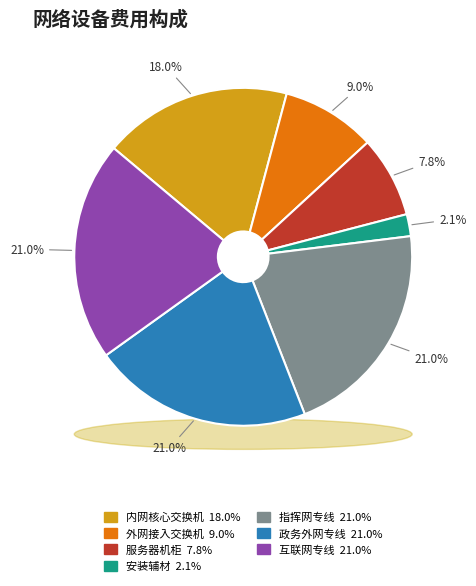

To the nearest percent, what portion does 互联网专线 represent?

21%